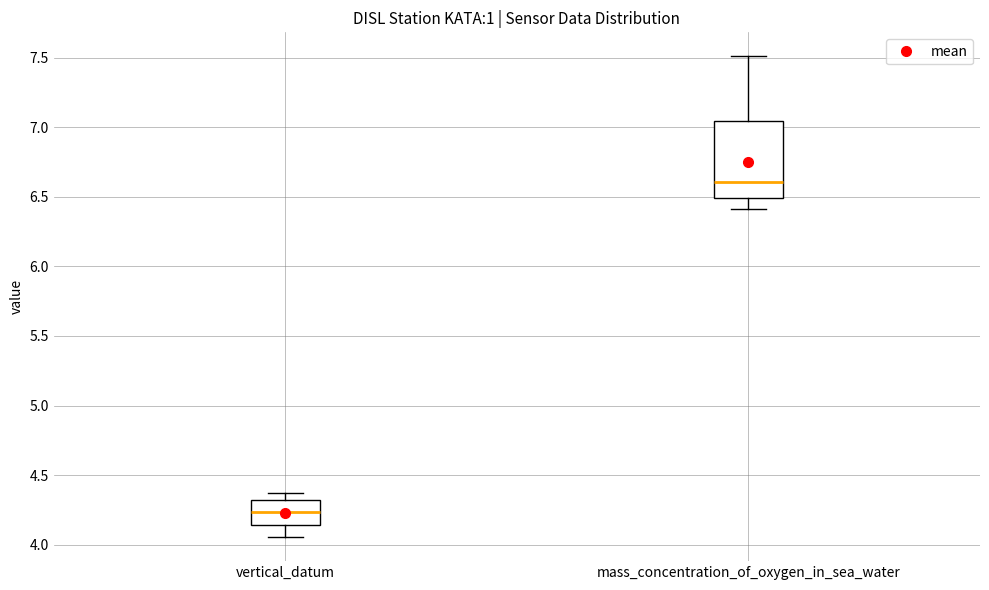

Reading left to right, transcribe this box plot: for each box, give where its median line is, the range the box spans, and where its two whiskers end, as read against the y-axis. The values are not printed on the chart, so give them approximately, as read against the axis.

vertical_datum: median 4.25, box 4.15 to 4.30, whiskers 4.05 to 4.35
mass_concentration_of_oxygen_in_sea_water: median 6.60, box 6.50 to 7.05, whiskers 6.40 to 7.50